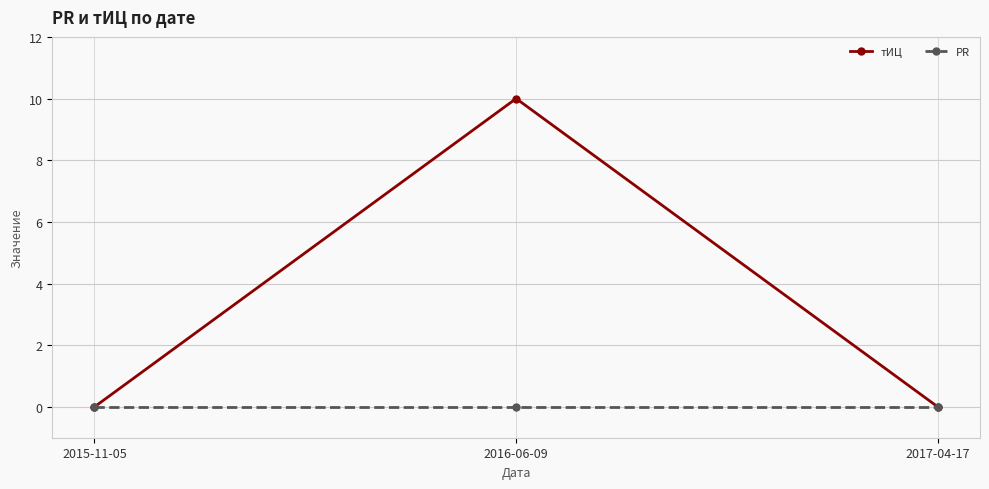

At how many categories does at least one series exceed 8?

1